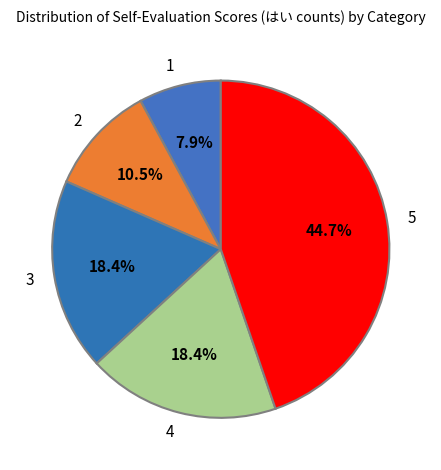

Is there a majority slice in this chart?

No